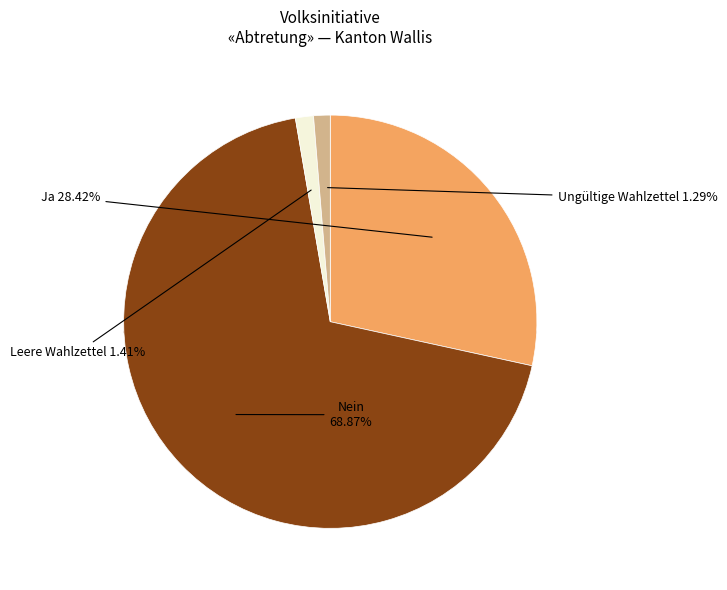

To the nearest percent, what percentage of the pie is Ungültige Wahlzettel?

1%